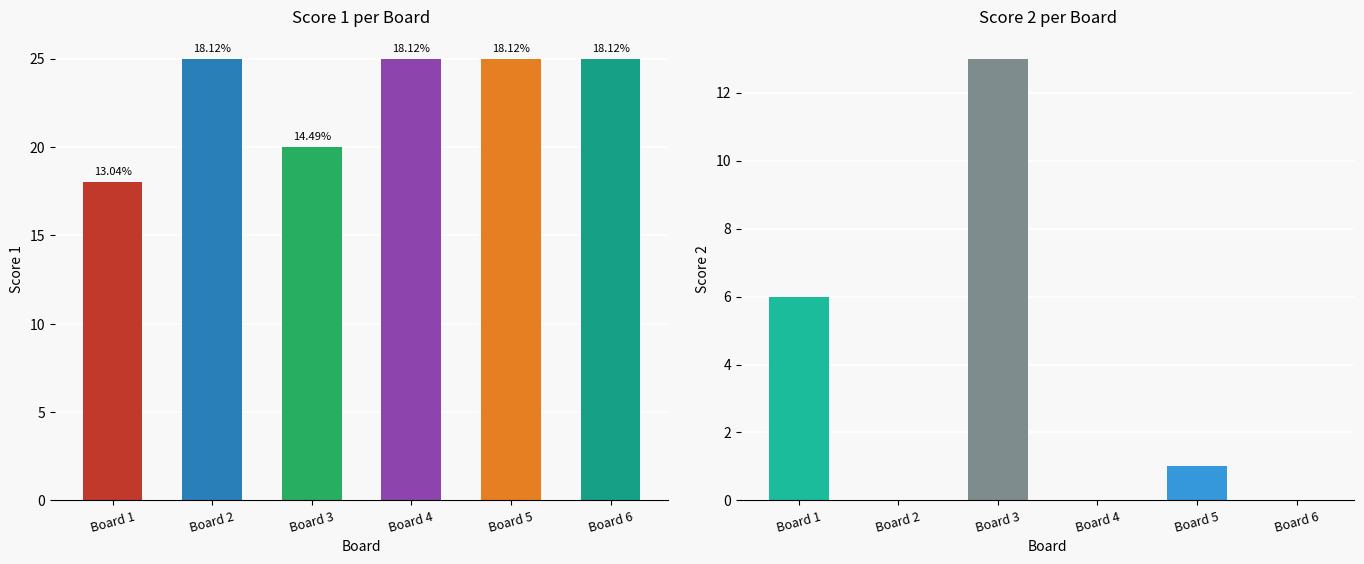

What is the average value of the Score 2 series?

3